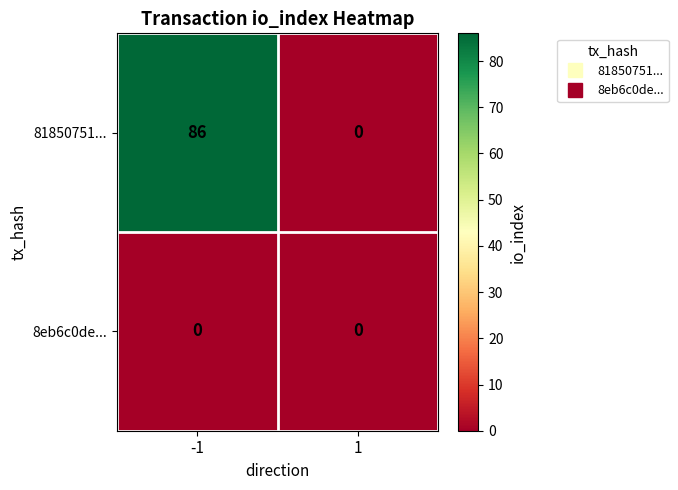

Which series has the largest range (max minus min)?

81850751...